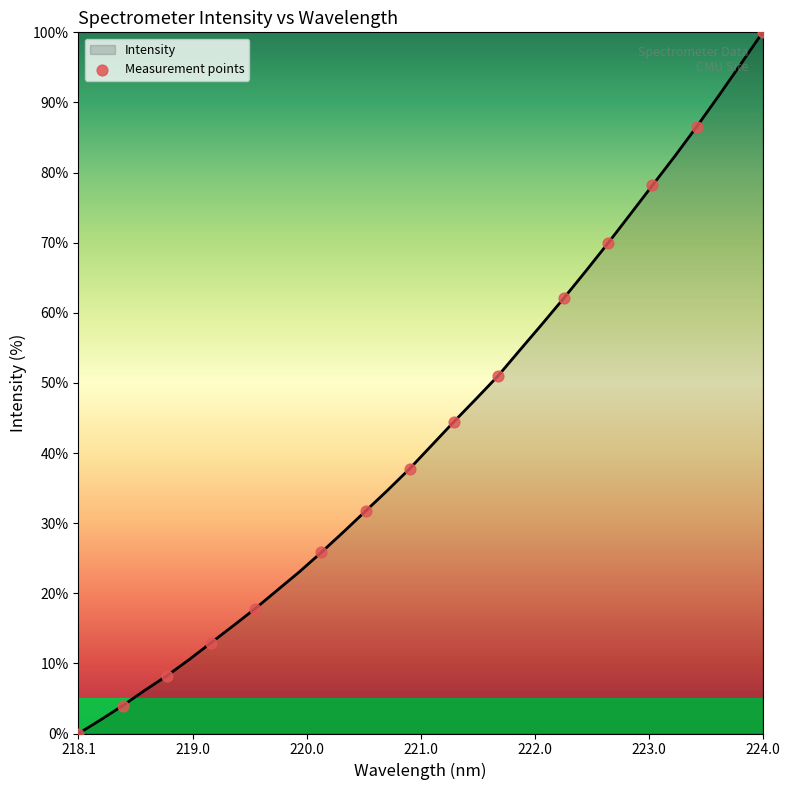

What is the greatest value displayed?

100.0